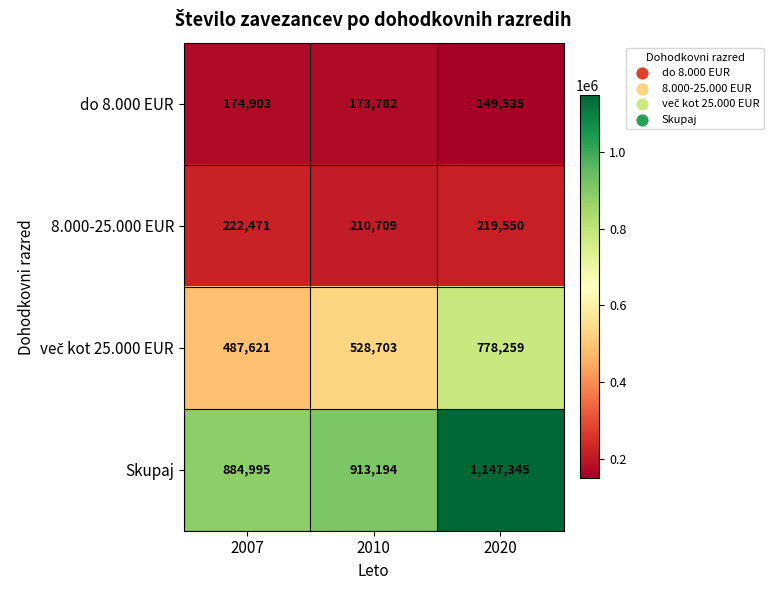

Which series has the largest total across all categories?

Skupaj